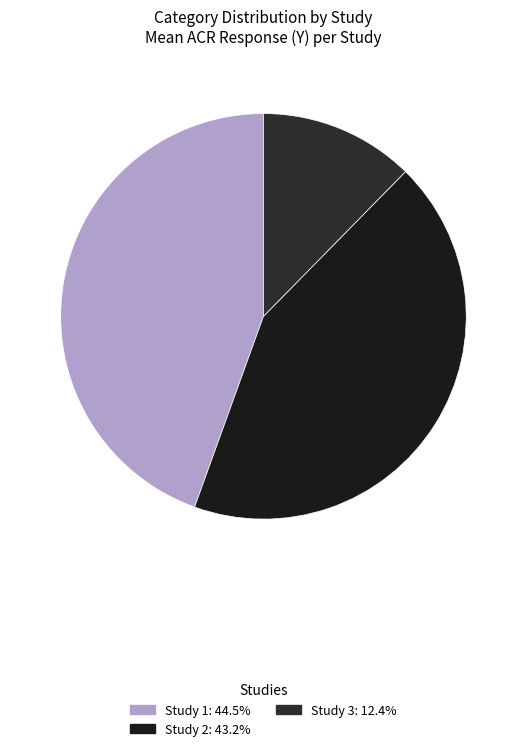

How many segments does this pie chart have?

3